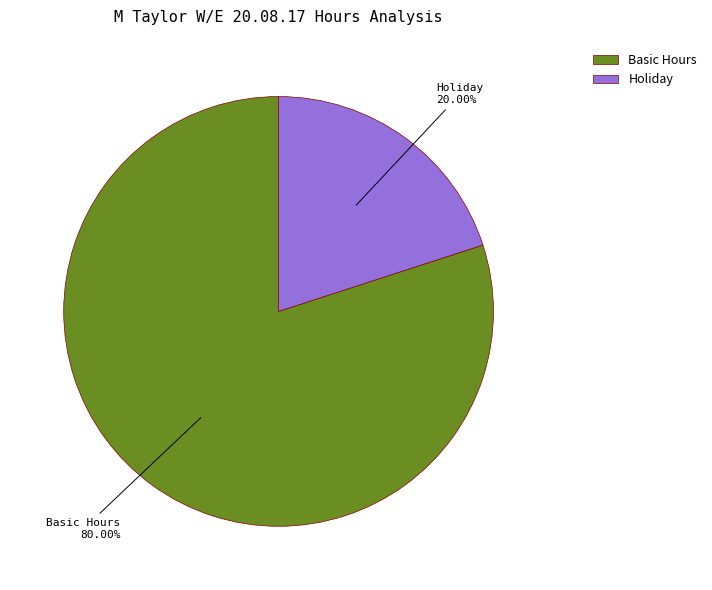

Count the number of slices in the pie.

2